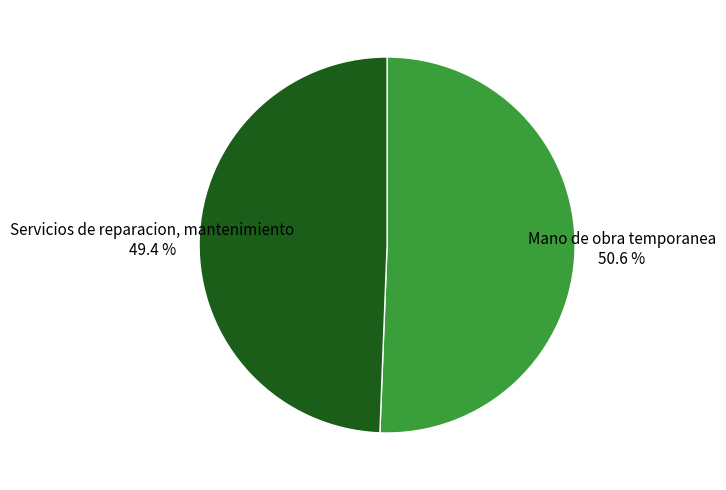

How many segments does this pie chart have?

2